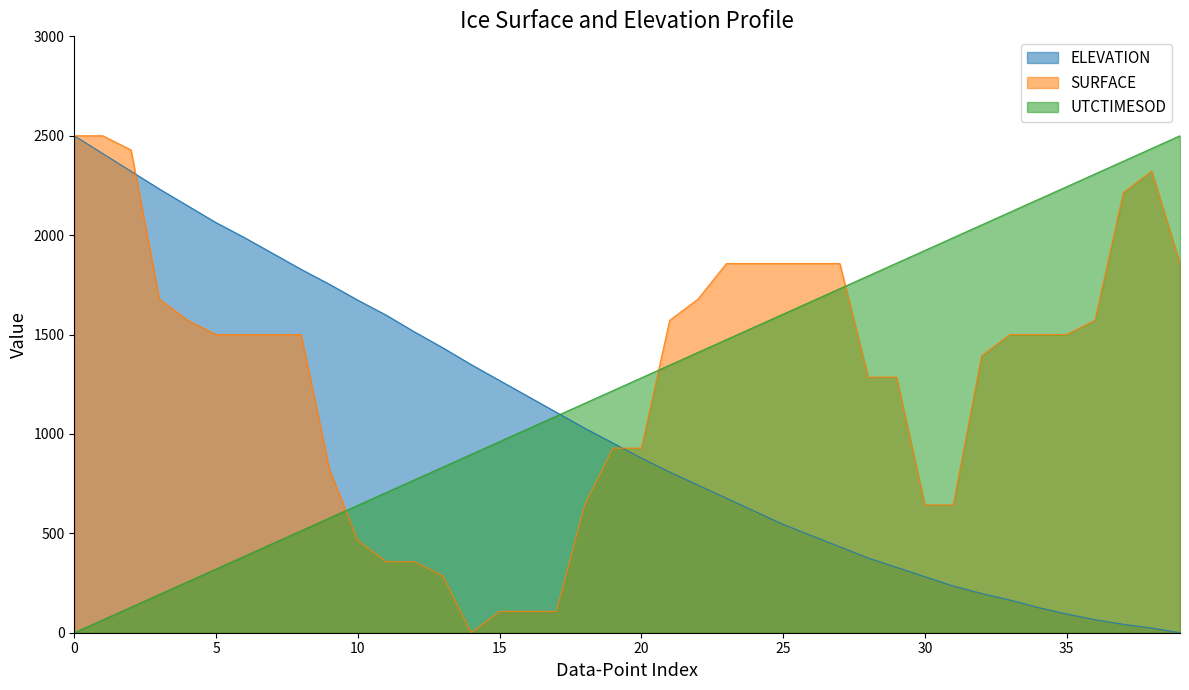

List the series in order of their overall mean, highest first.

SURFACE, UTCTIMESOD, ELEVATION